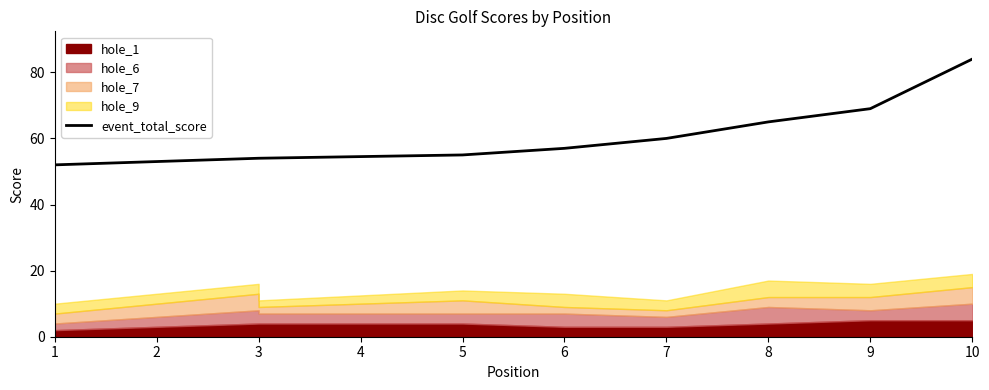

How many categories are shown in the chart?

10